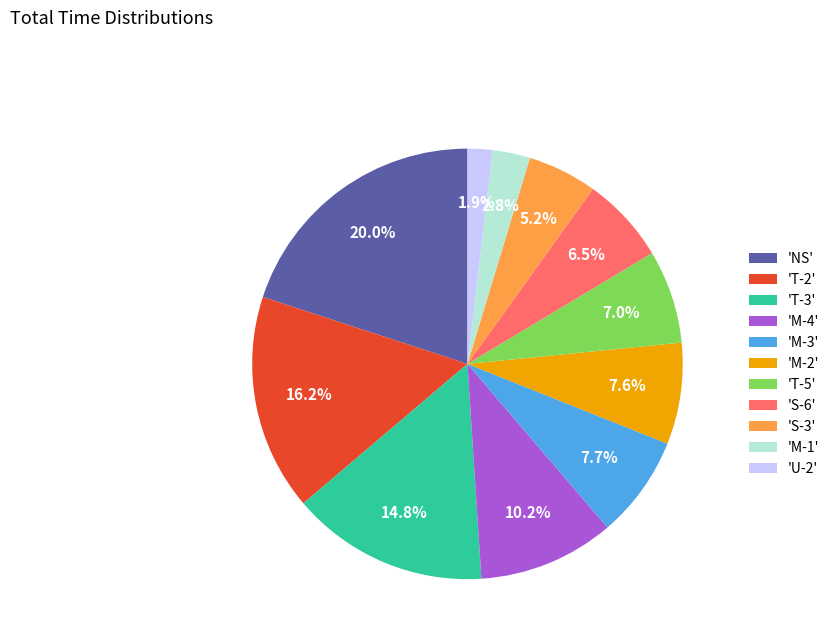

Does any single category account for the majority?

No